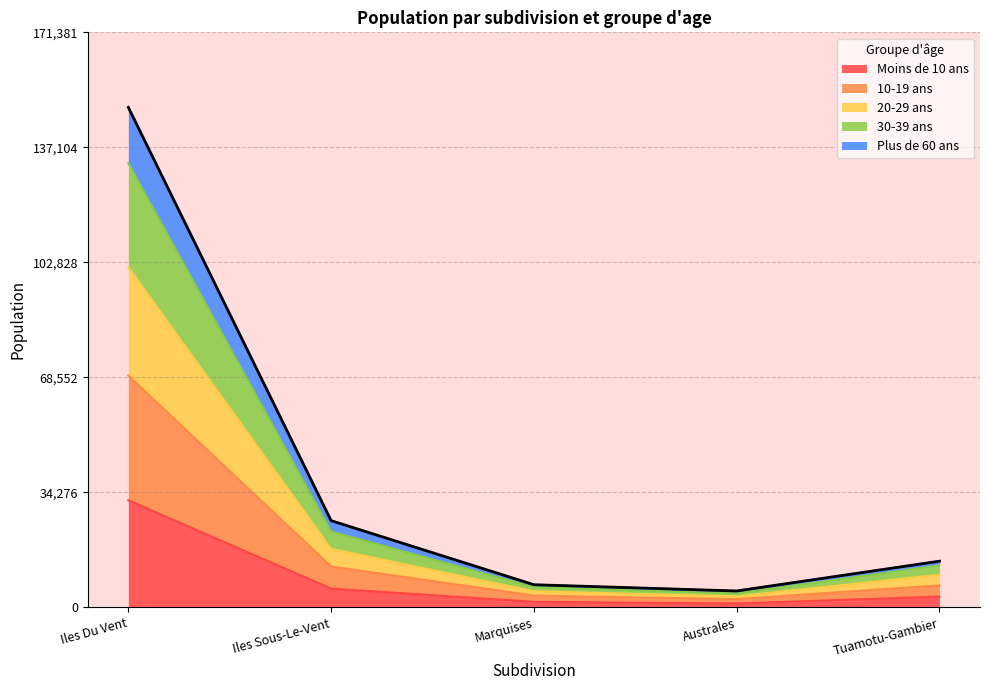

Is it true that 20-29 ans equals 3261 at Australes?

True